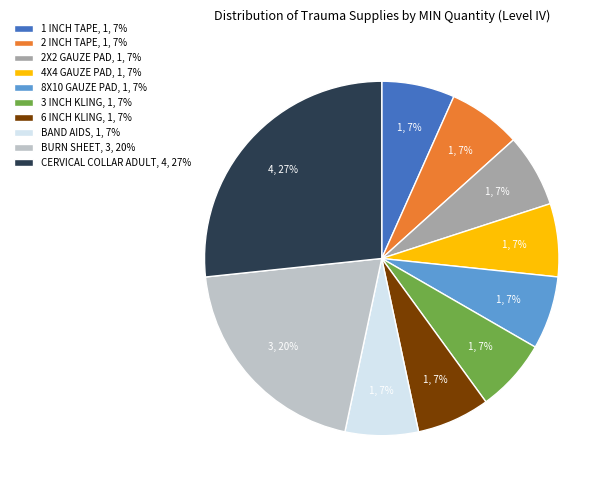

To the nearest percent, what is the average slice percentage?

10%